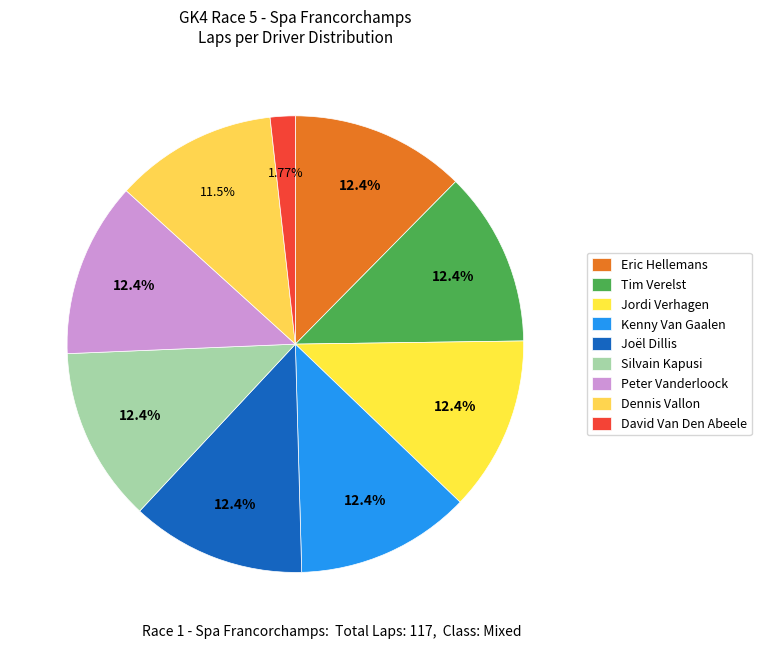

To the nearest percent, what percentage of the pie is Silvain Kapusi?

12%